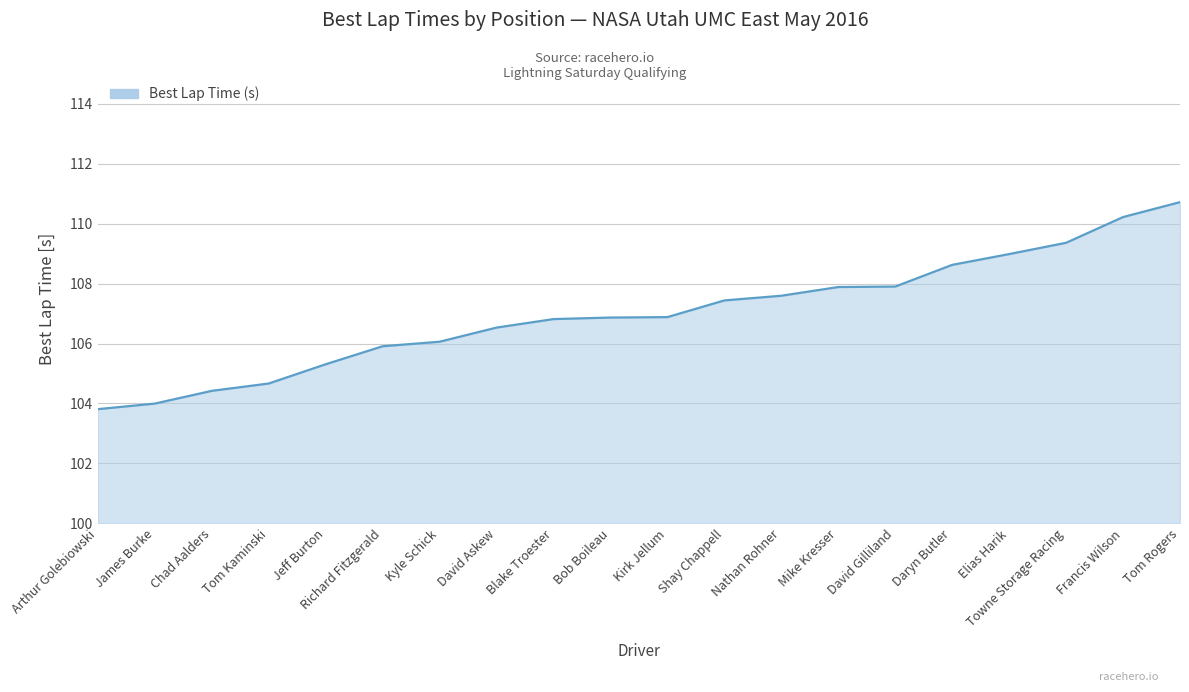

What is the greatest value displayed?

110.7